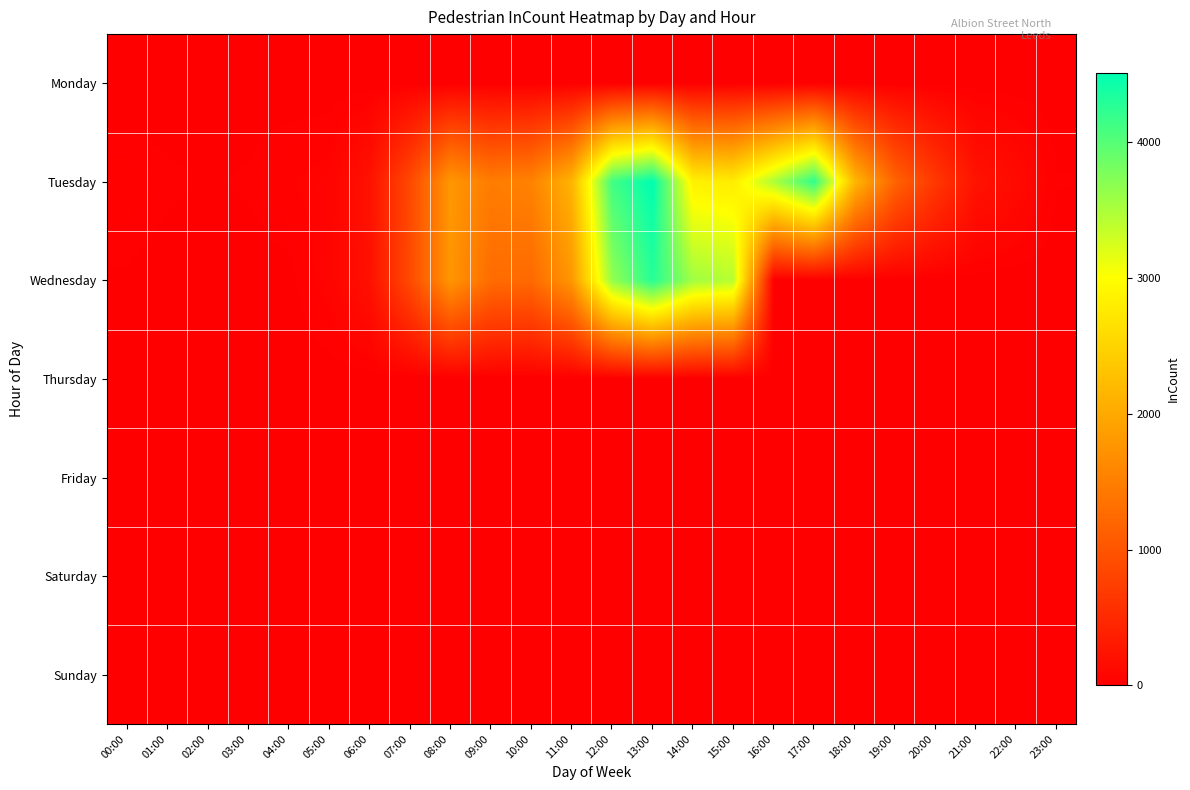

What is the difference between the highest and lowest values at 05:00?

64